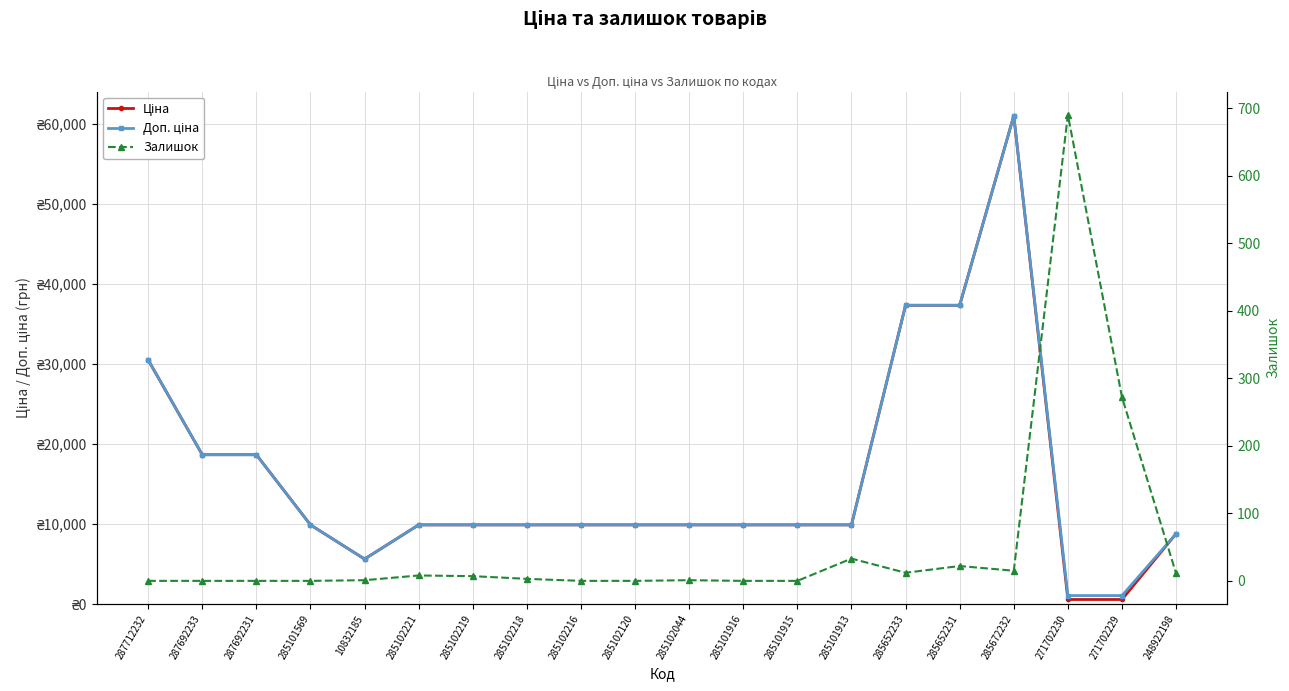

Which label corresponds to the largest value in the chart?

285672232